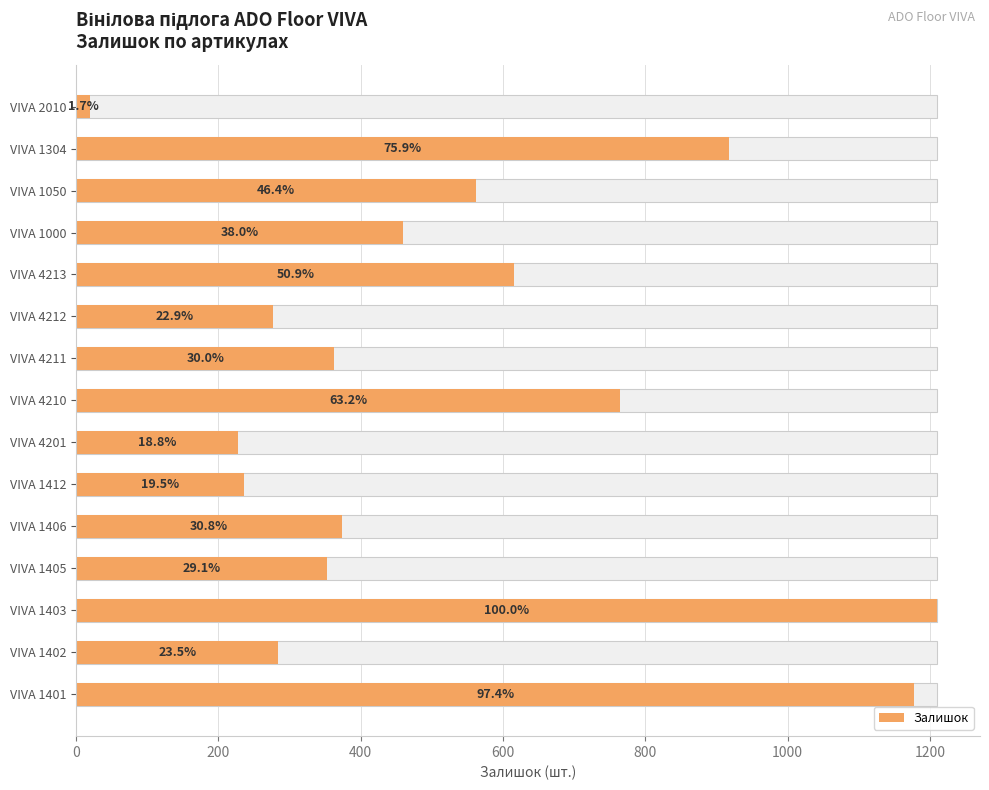

How many values are below 373?

7